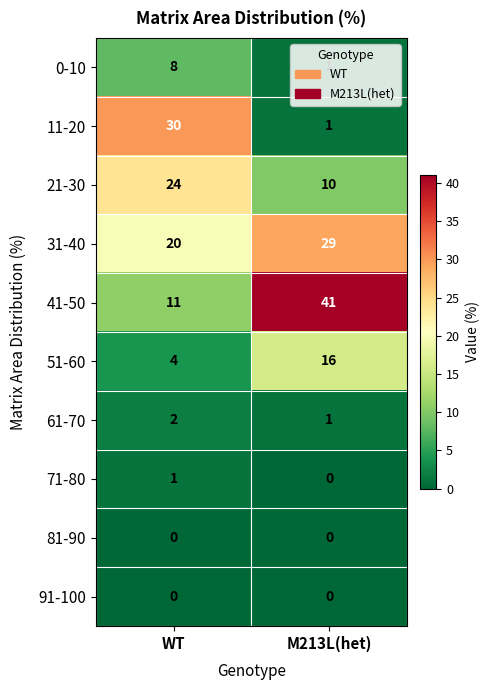

At which category is the sum across all series the highest?

WT